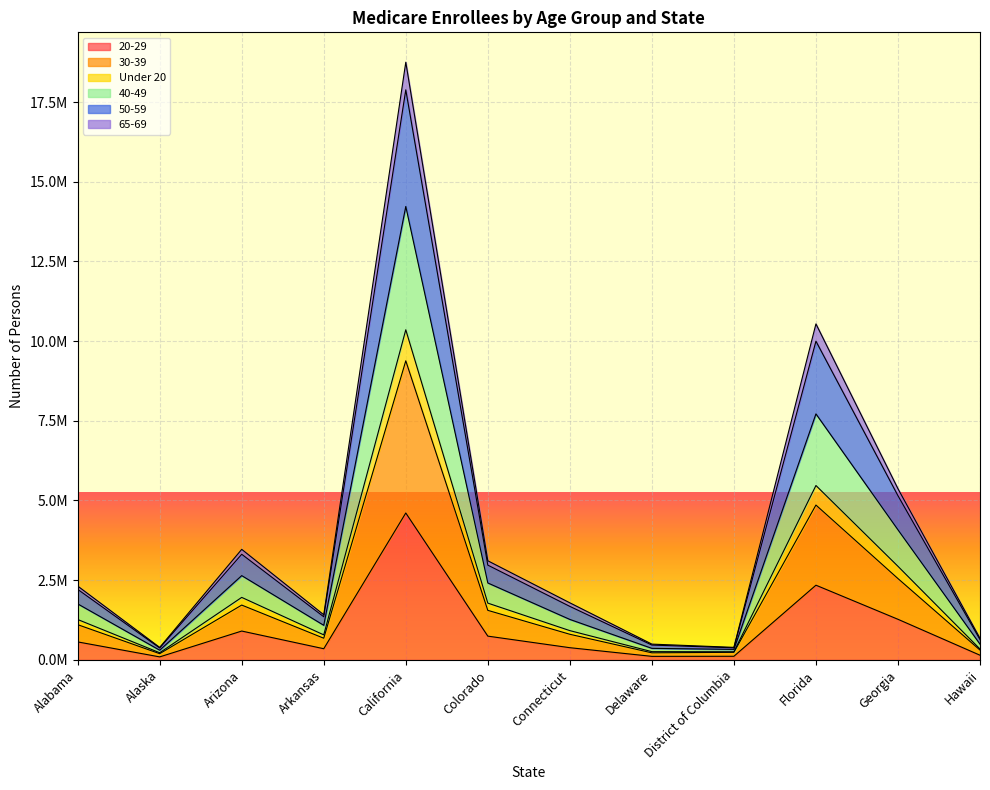

True or false: 40-49 and 50-59 intersect in this chart.

False